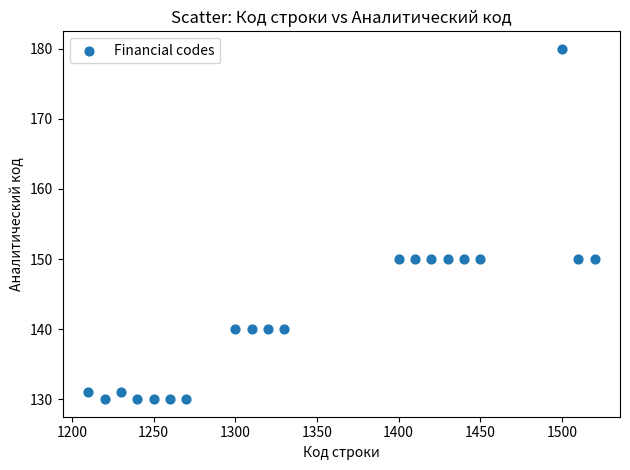

What is the range of X values (max minus min)?

310